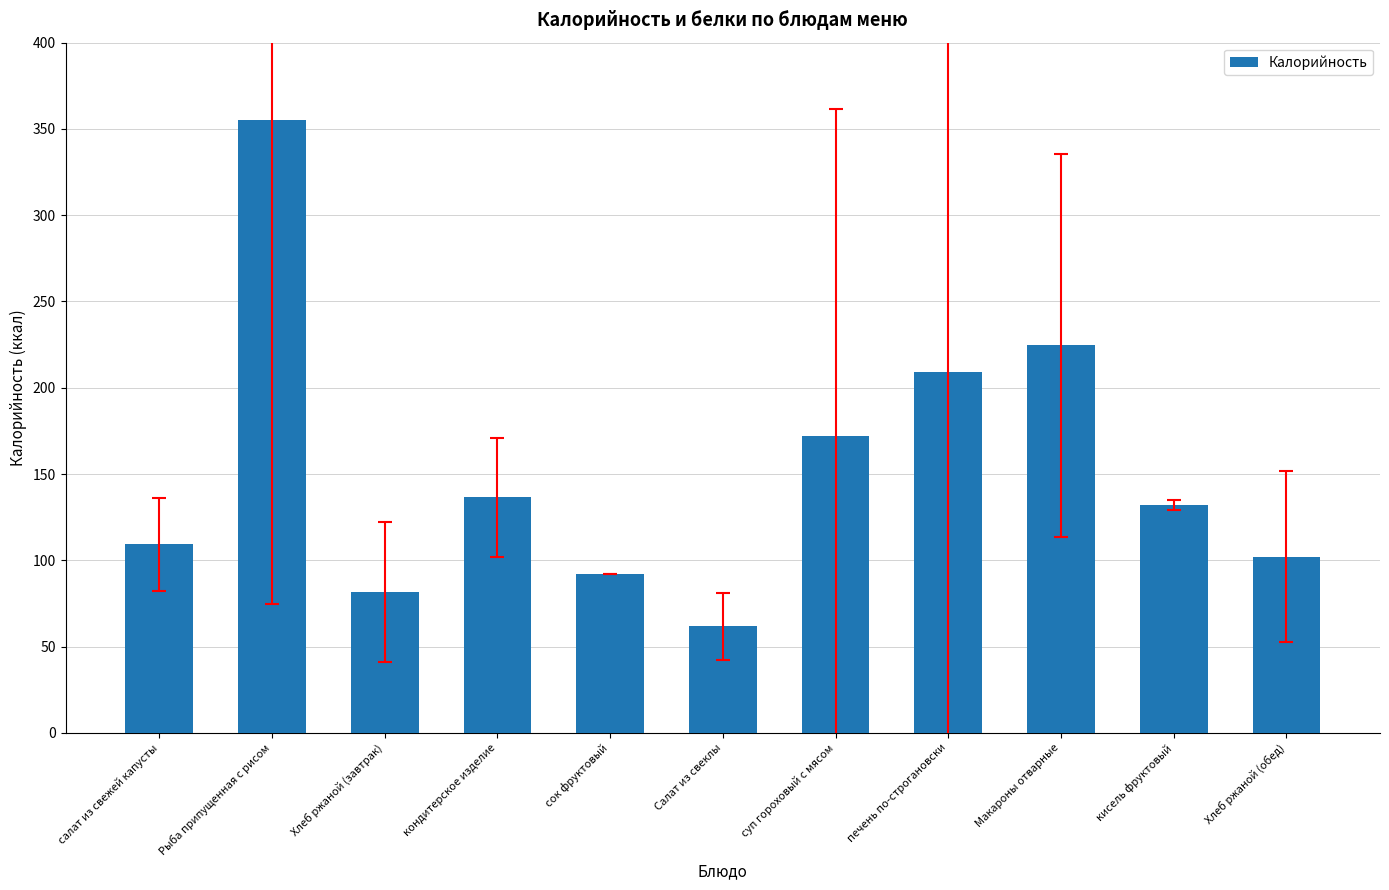

At which category does the chart reach its peak across all series?

Рыба припущенная с рисом